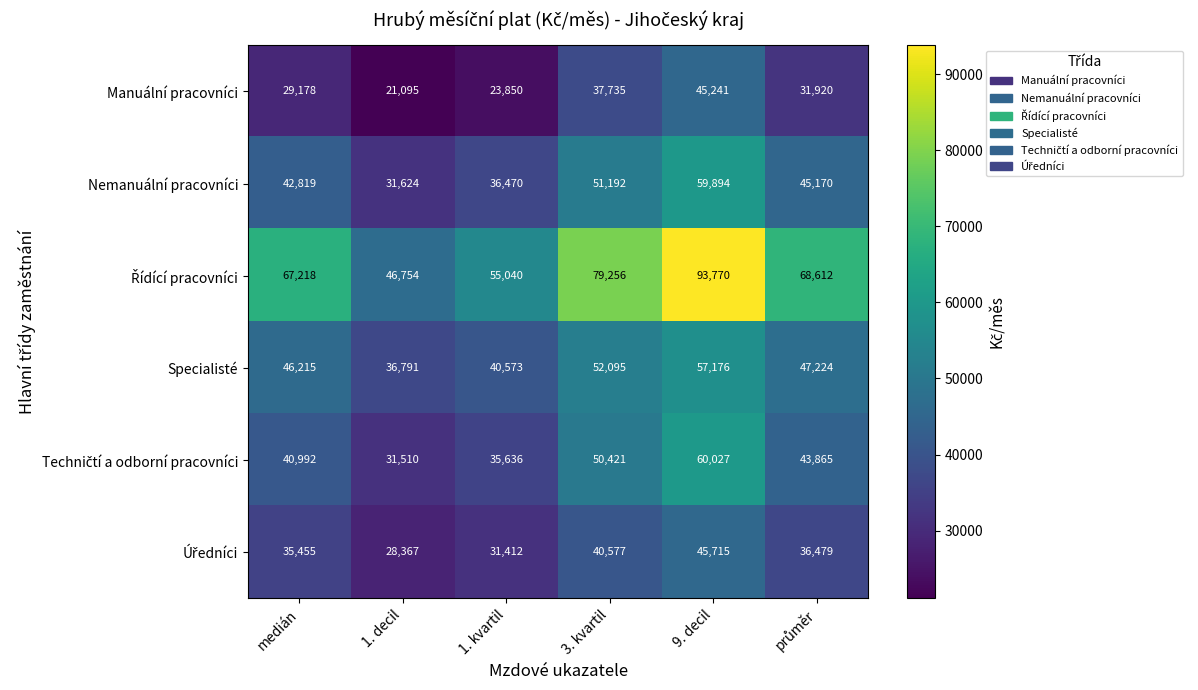

At how many categories does at least one series exceed 56466?

4